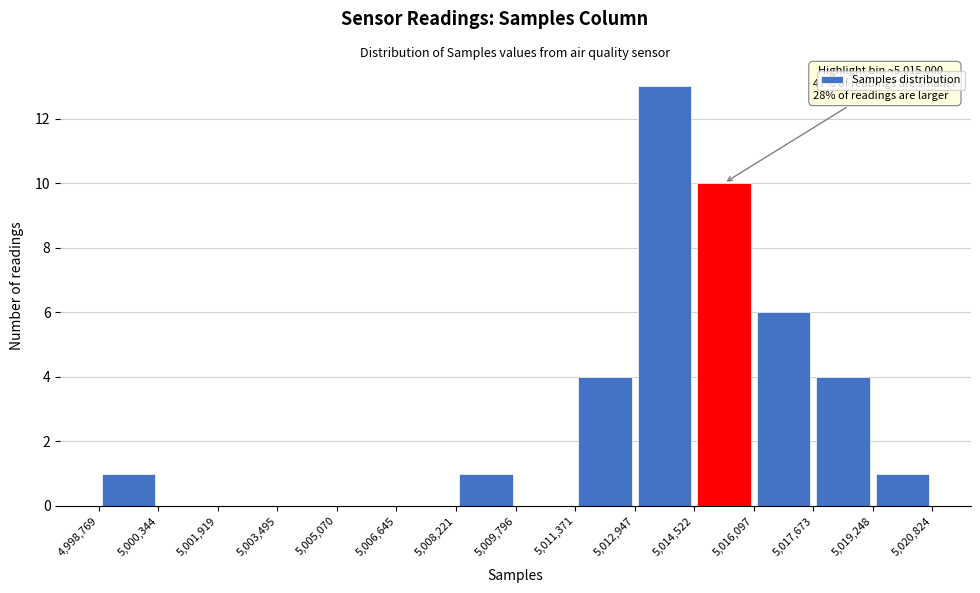

Over which range of the x-axis is the bar tallest?

5,012,947 to 5,014,522